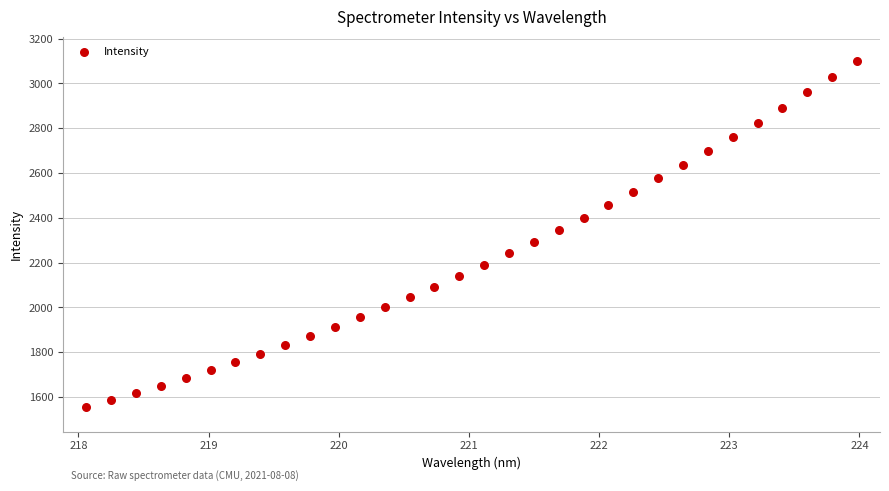

What is the range of X values (max minus min)?

5.9